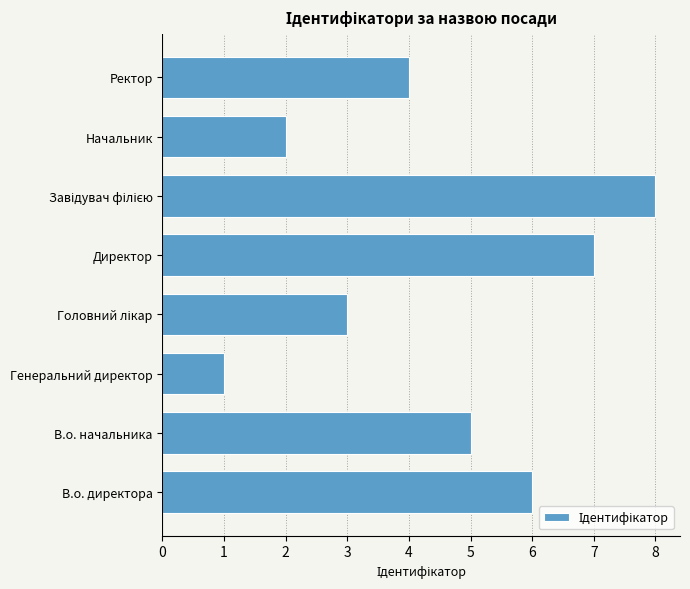

Reading bottom to top, list all the values displayed in this chart.

6	5	1	3	7	8	2	4